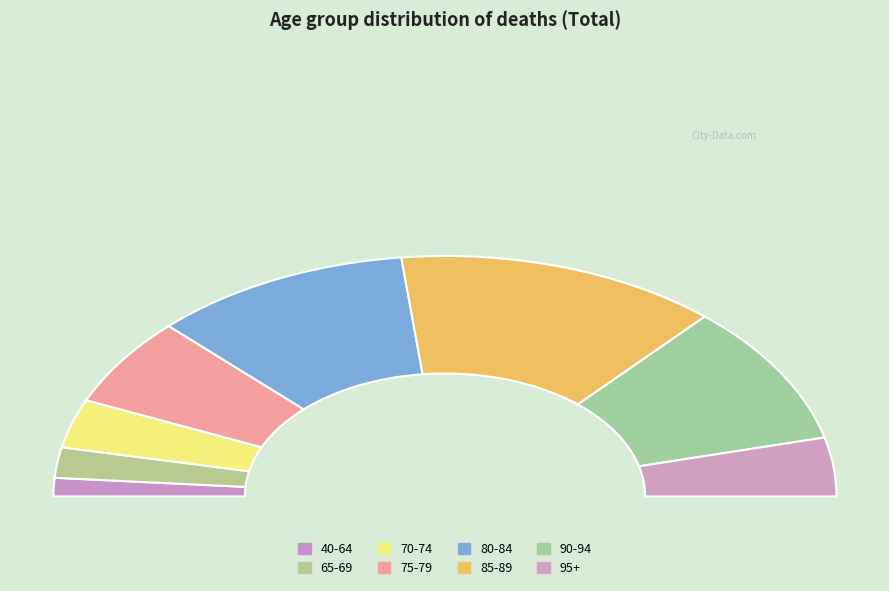

To the nearest percent, what is the difference between the largest and smallest slice percentages?

24%